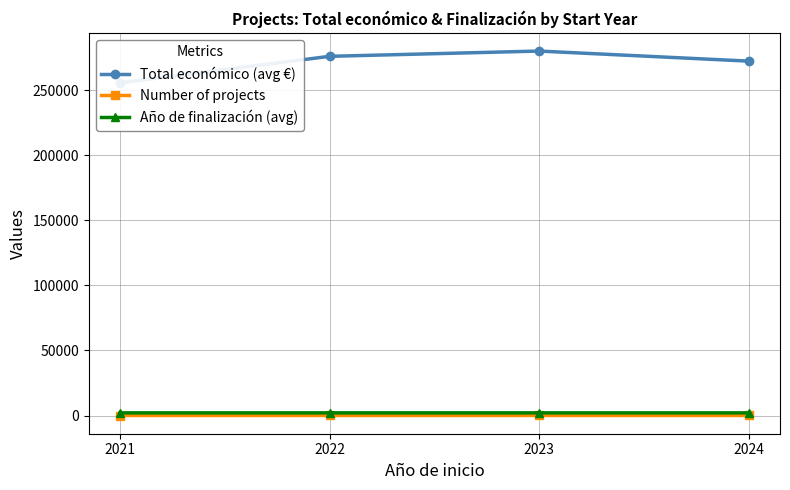

What is the highest value of the Number of projects series?

21.0